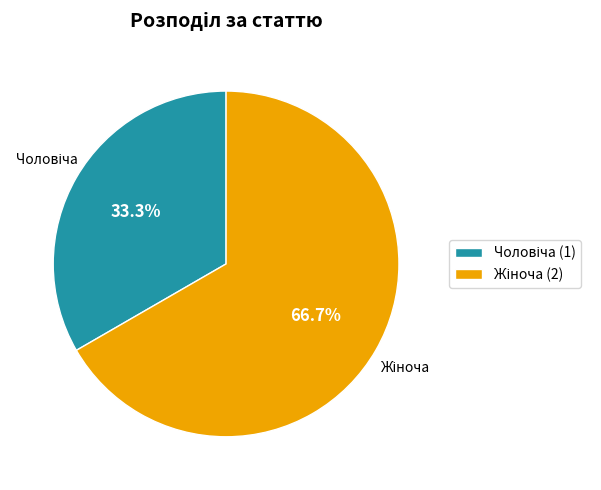

Is there a majority slice in this chart?

Yes